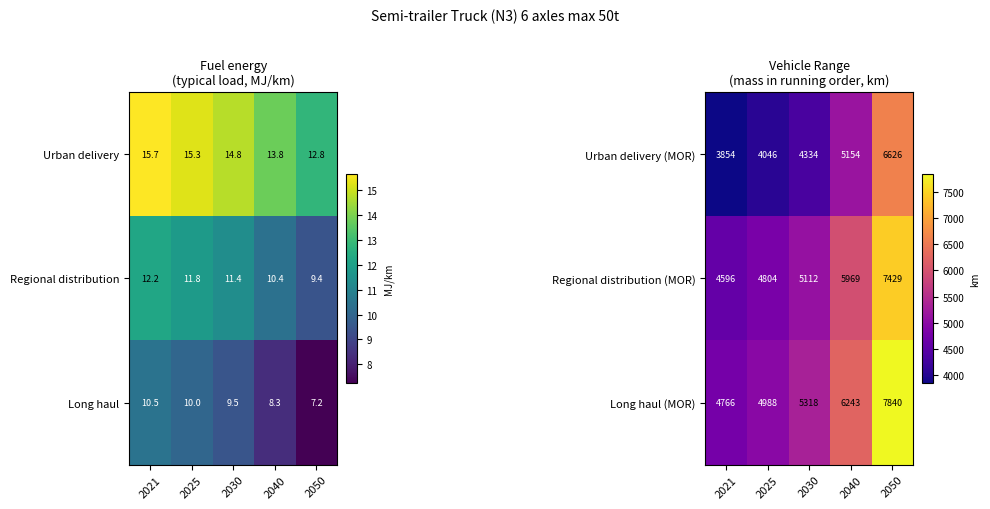

What is the spread (max minus min) of values at 2025?

942.7